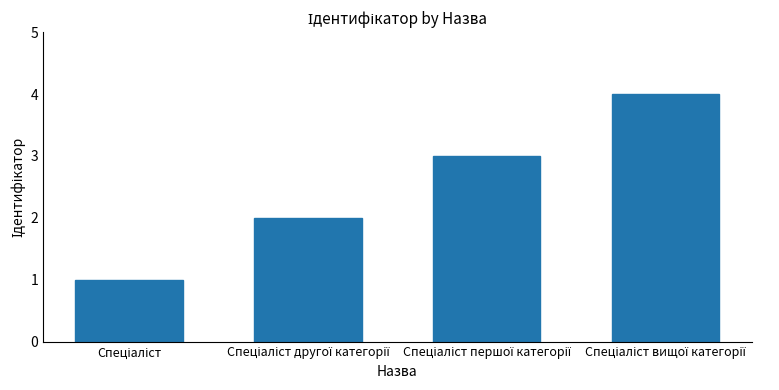

What is the sum of all values?

10